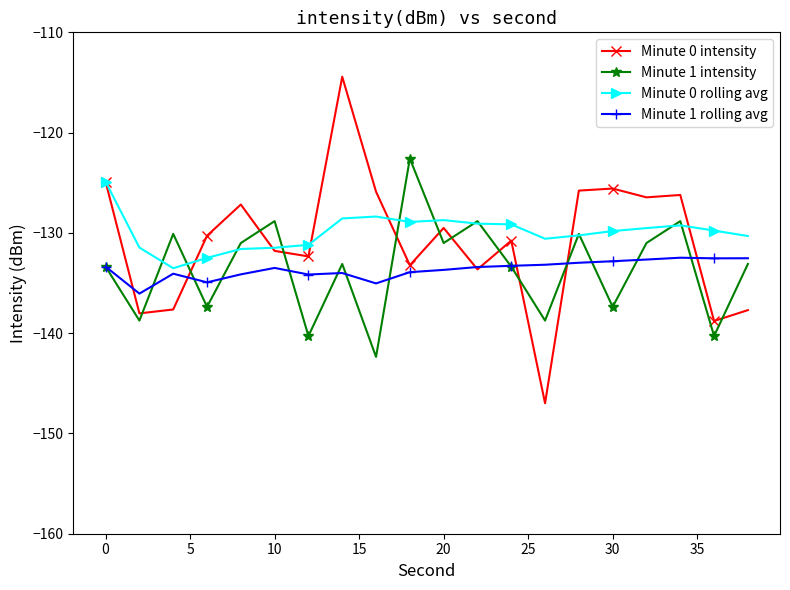

What is the highest value of the Minute 1 rolling avg series?

-132.5